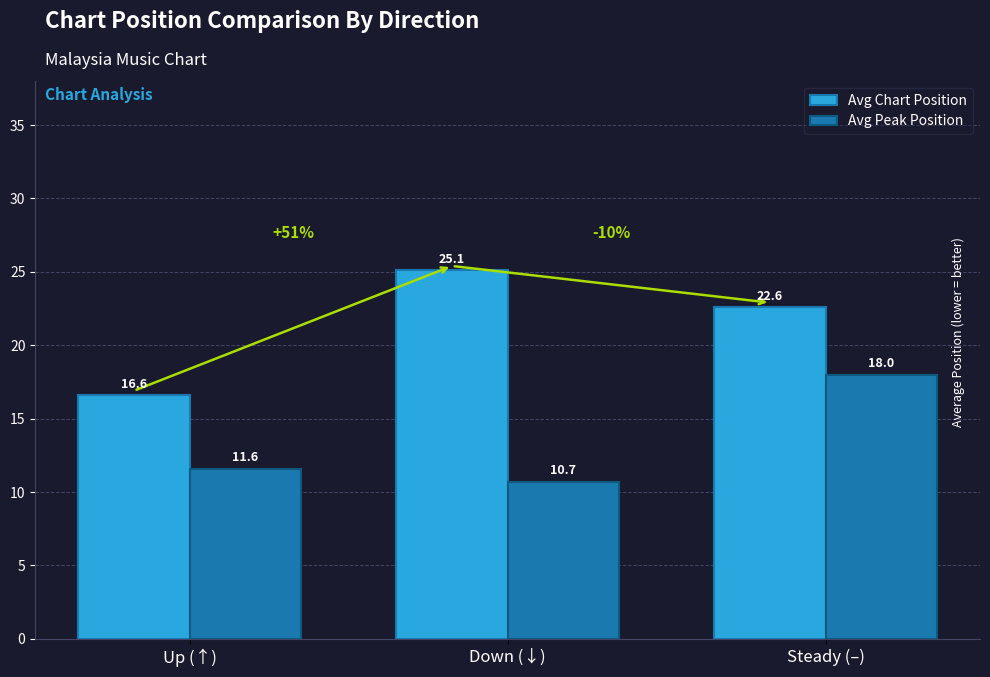

What is the difference between the highest and lowest values at Down (↓)?

14.4